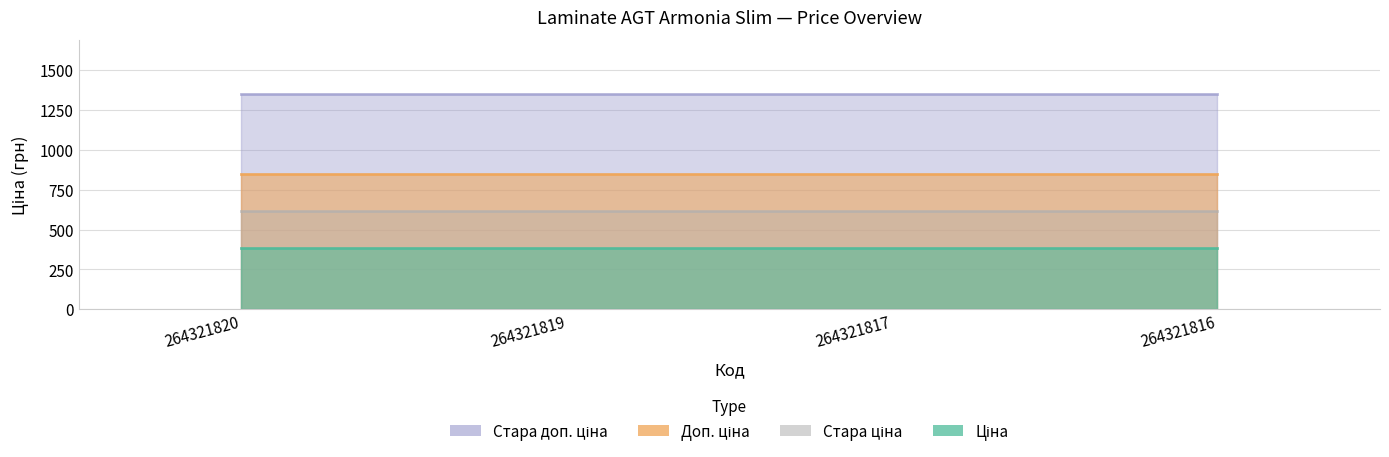

Reading left to right, transcribe all the data shown in this chart.

Ціна: 386.9	386.9	386.9	386.9
Стара ціна: 615.1	615.1	615.1	615.1
Доп. ціна: 849.0	849.0	849.0	849.0
Стара доп. ціна: 1349.8	1349.8	1349.8	1349.8